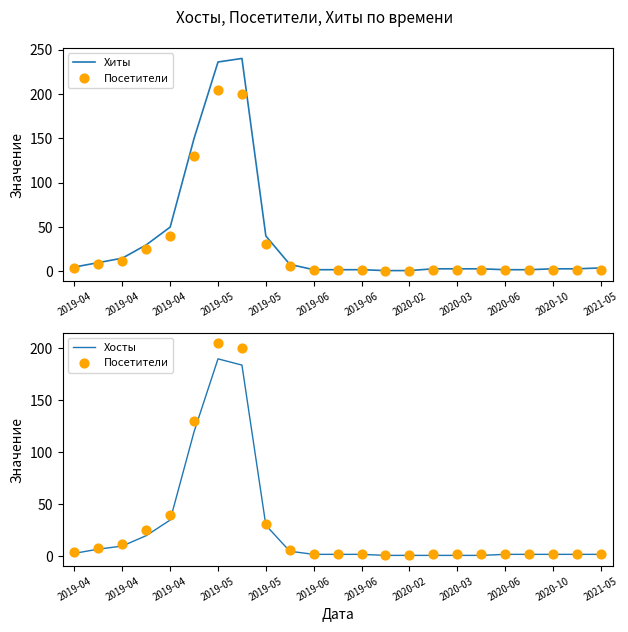

Is the value of Хосты at 2020-02 greater than the value of Посетители at 14?

Yes